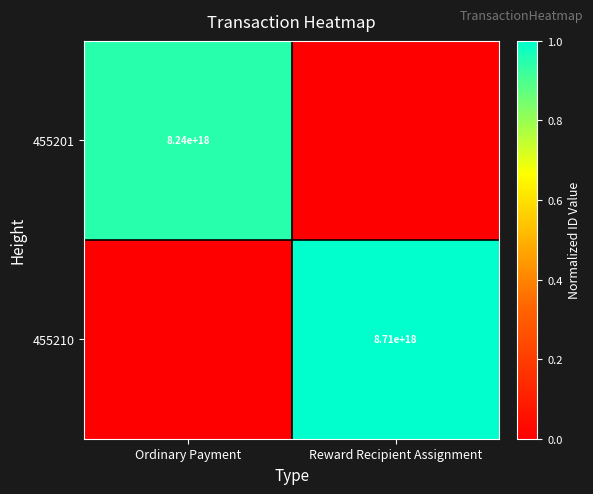

Is it true that 455201 equals 8240000000000000000 at Ordinary Payment?

True